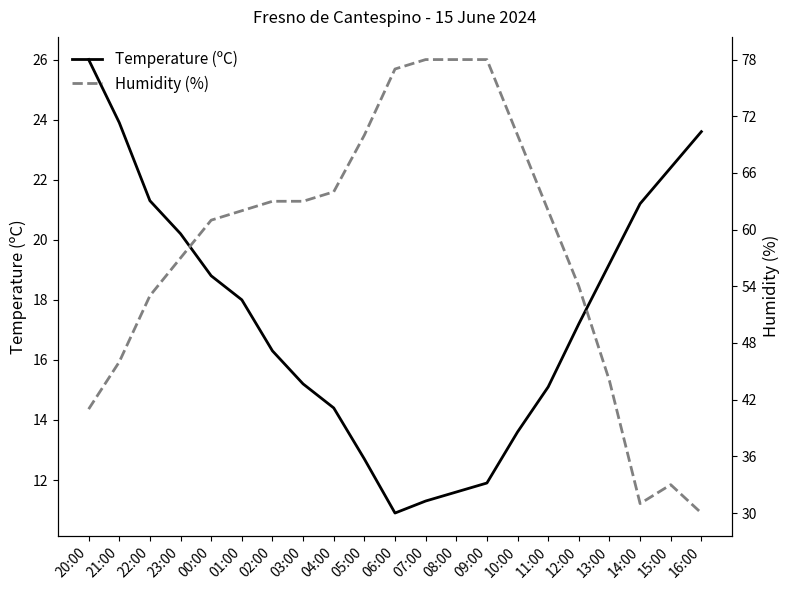

Rank the series by their maximum value, from highest to lowest.

Humidity (%), Temperature (ºC)